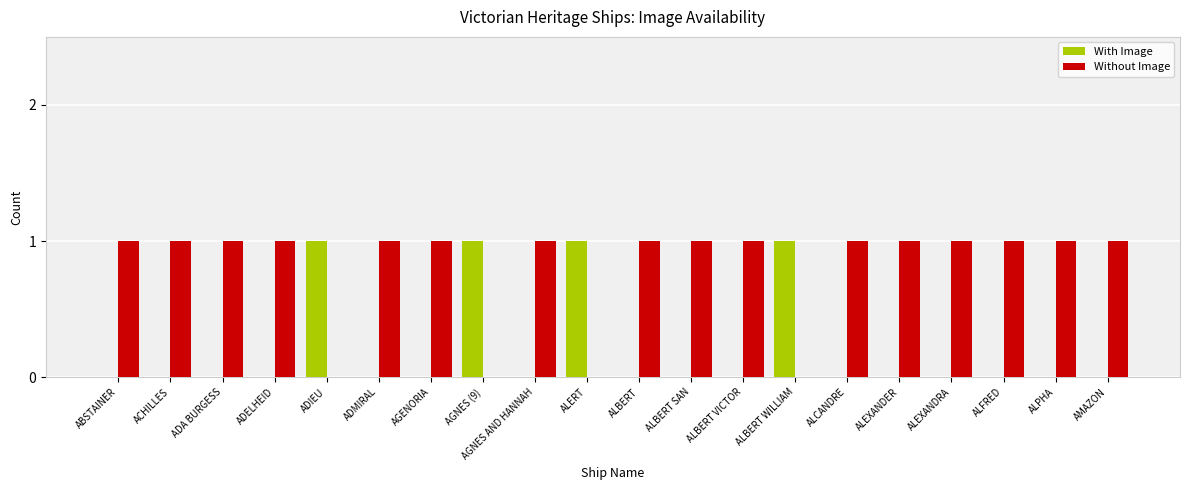

What is the greatest value displayed?

1